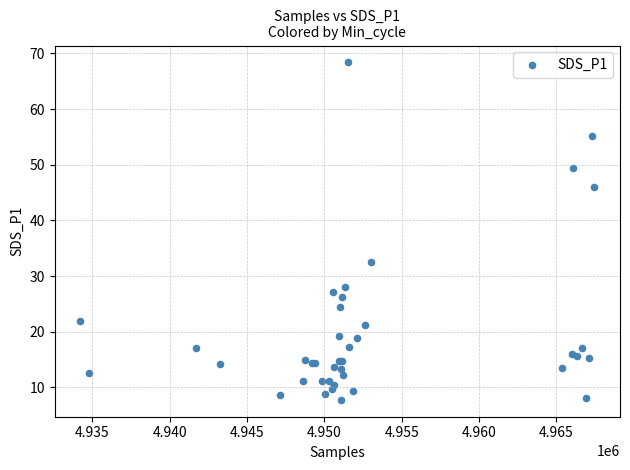

What Y value in the scatter plot is closest to 38?

32.6